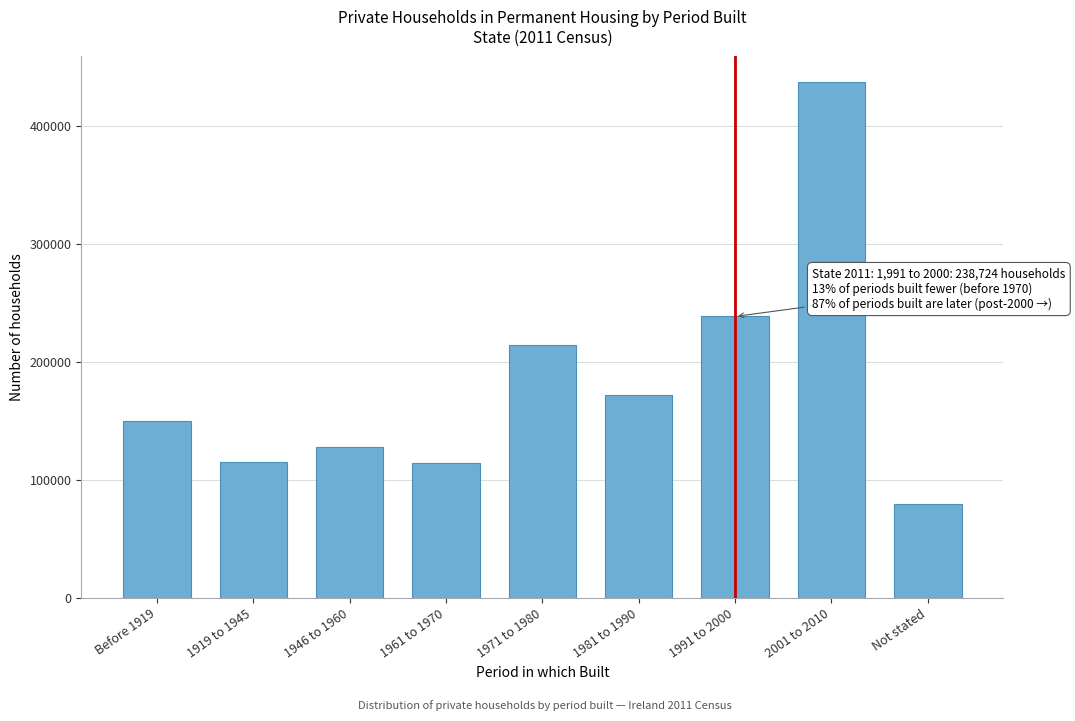

What is the change in value from 1946 to 1960 to 1991 to 2000?

+111033